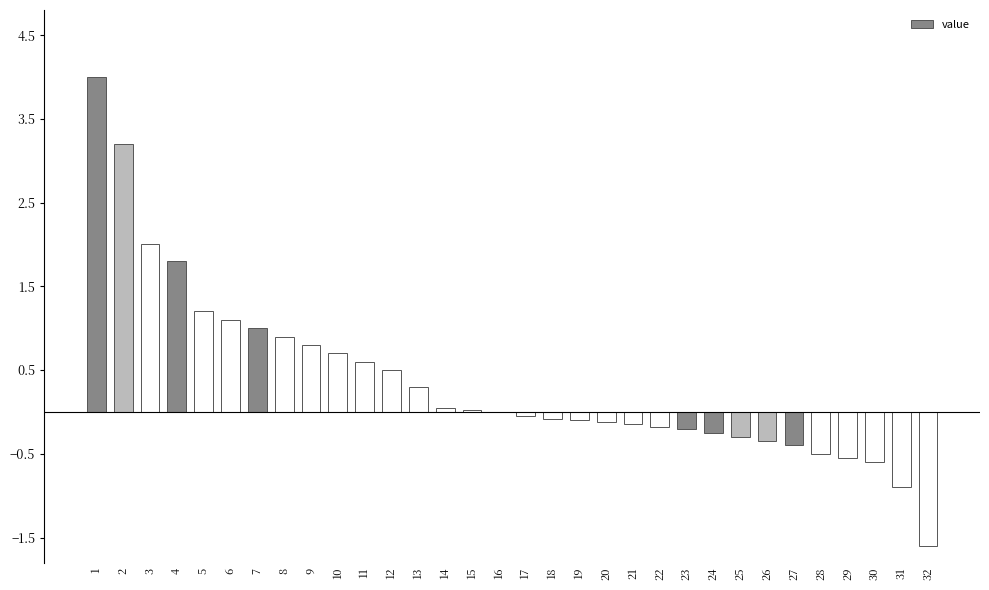

Is it true that the value at 29 is -0.6?

True